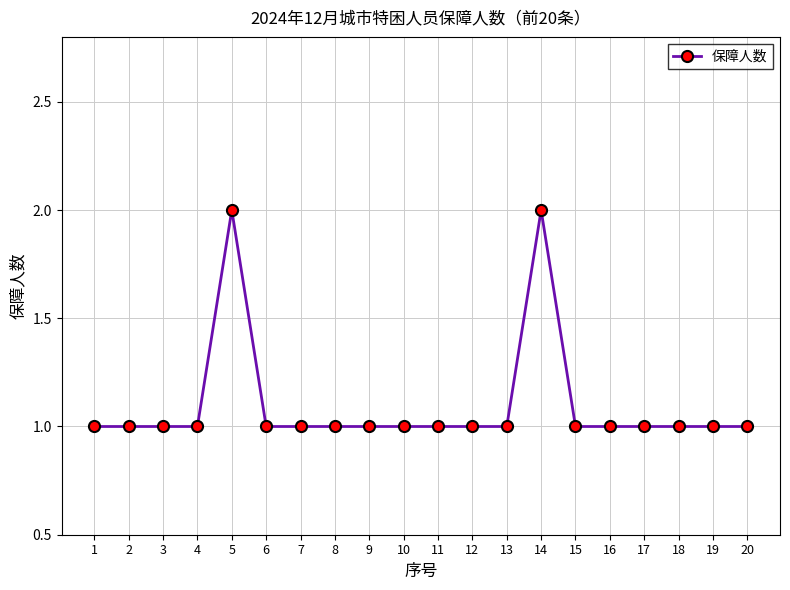

Is this an area chart (filled region under the line)?

No